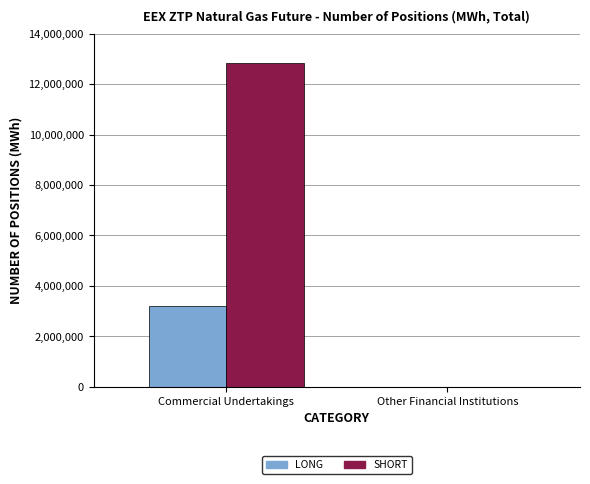

What is the maximum value shown in the chart?

12820516